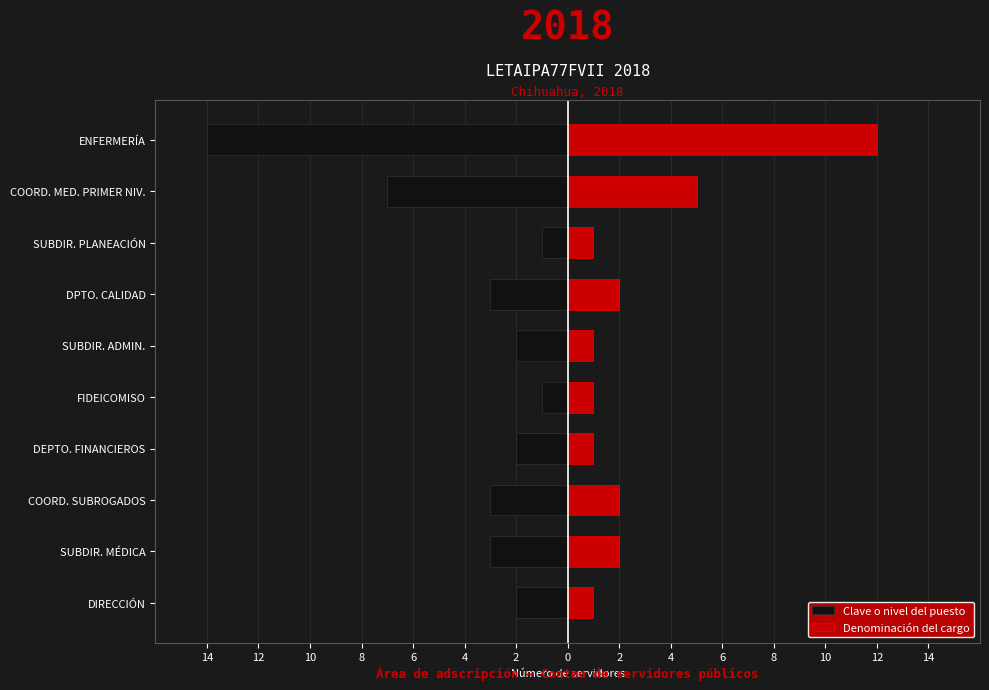

True or false: Denominación del cargo has a value of 3 at COORD. MED. PRIMER NIV..

False